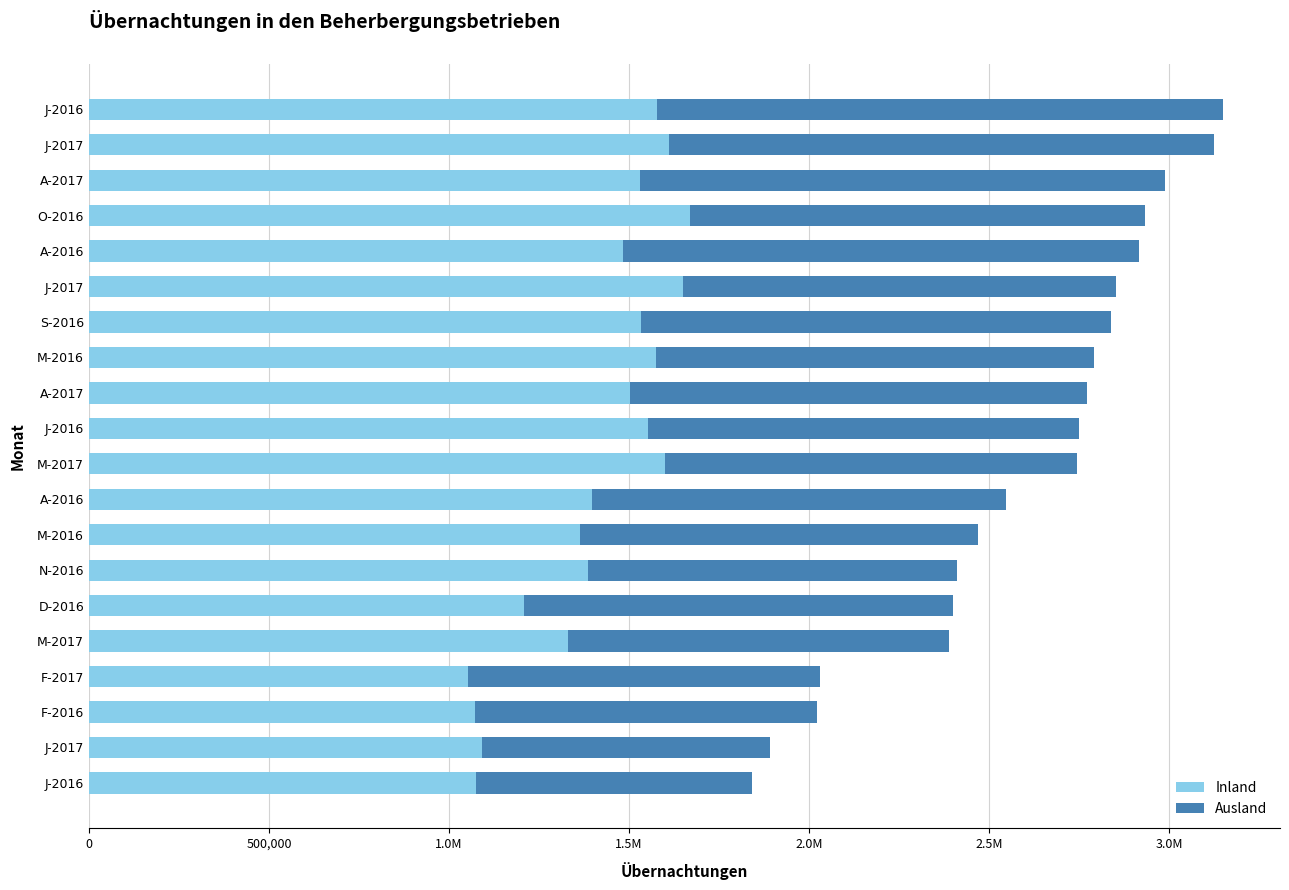

What are all the series names shown in the legend?

Inland, Ausland